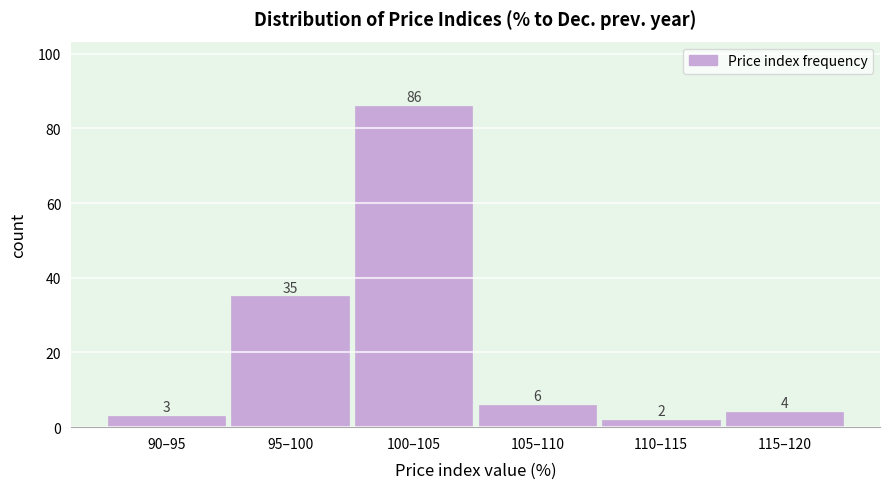

Reading left to right, list all the values displayed in this chart.

90–95=3	95–100=35	100–105=86	105–110=6	110–115=2	115–120=4